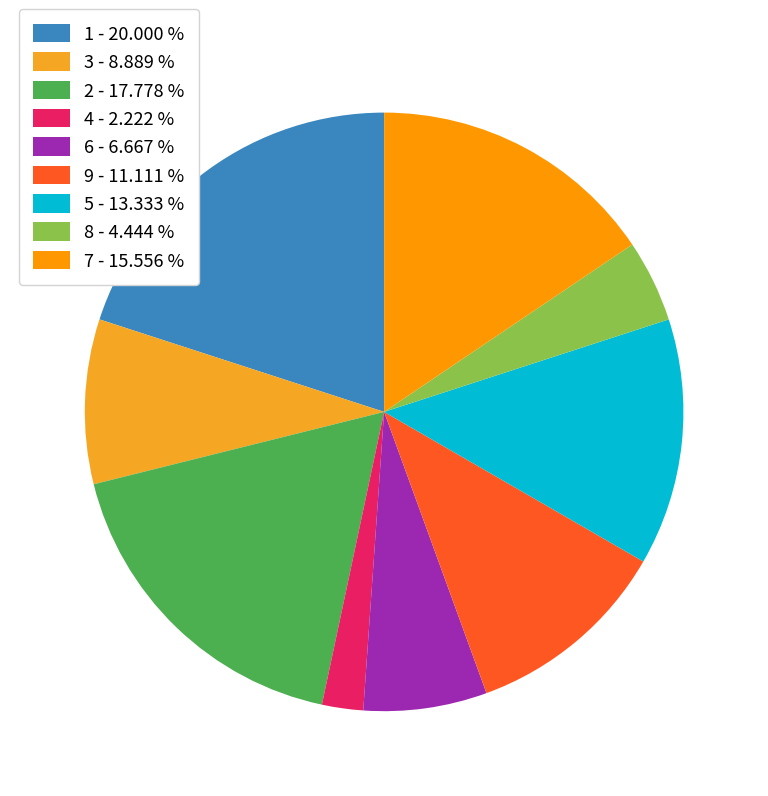

What percentage do 8 and 5 together represent?

17.8%